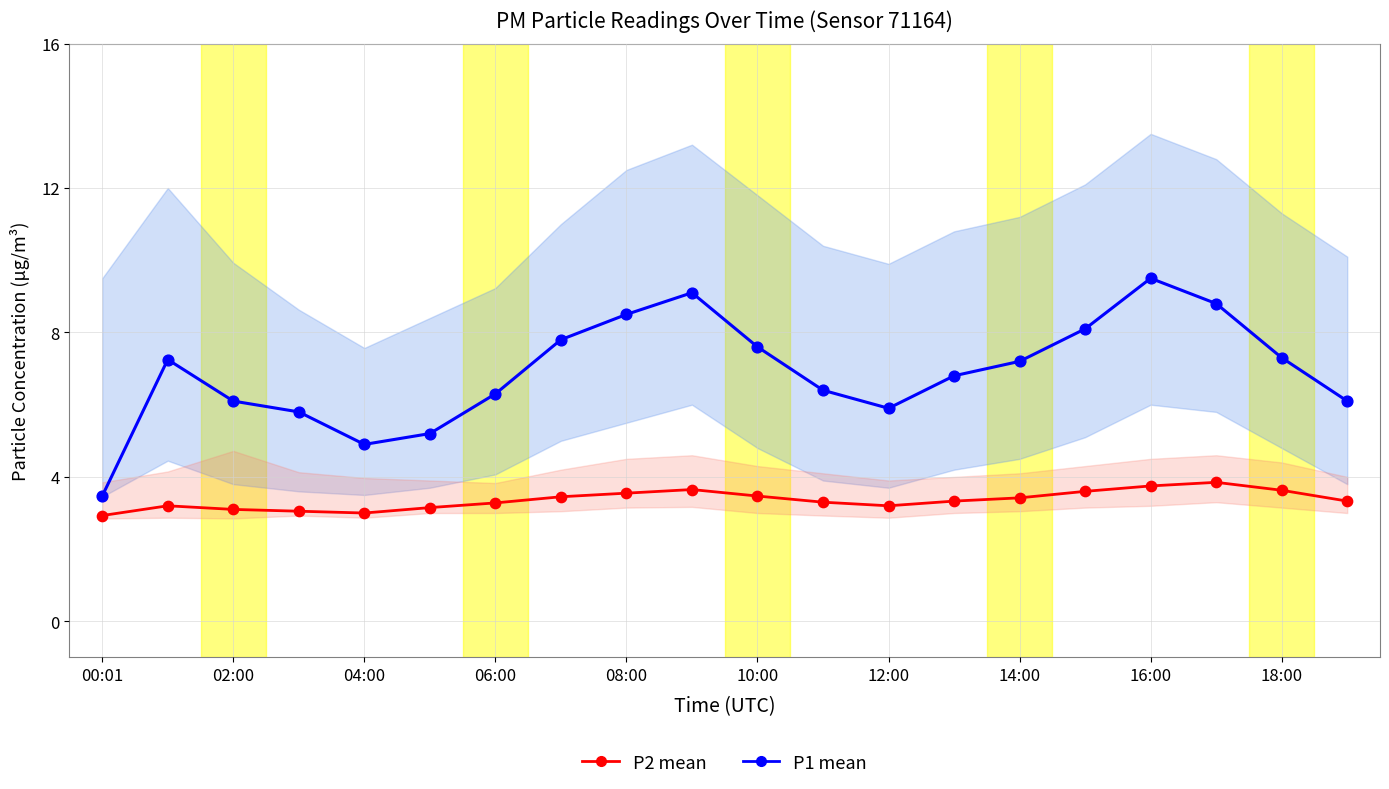

What is the total value across all series at 19?

9.4